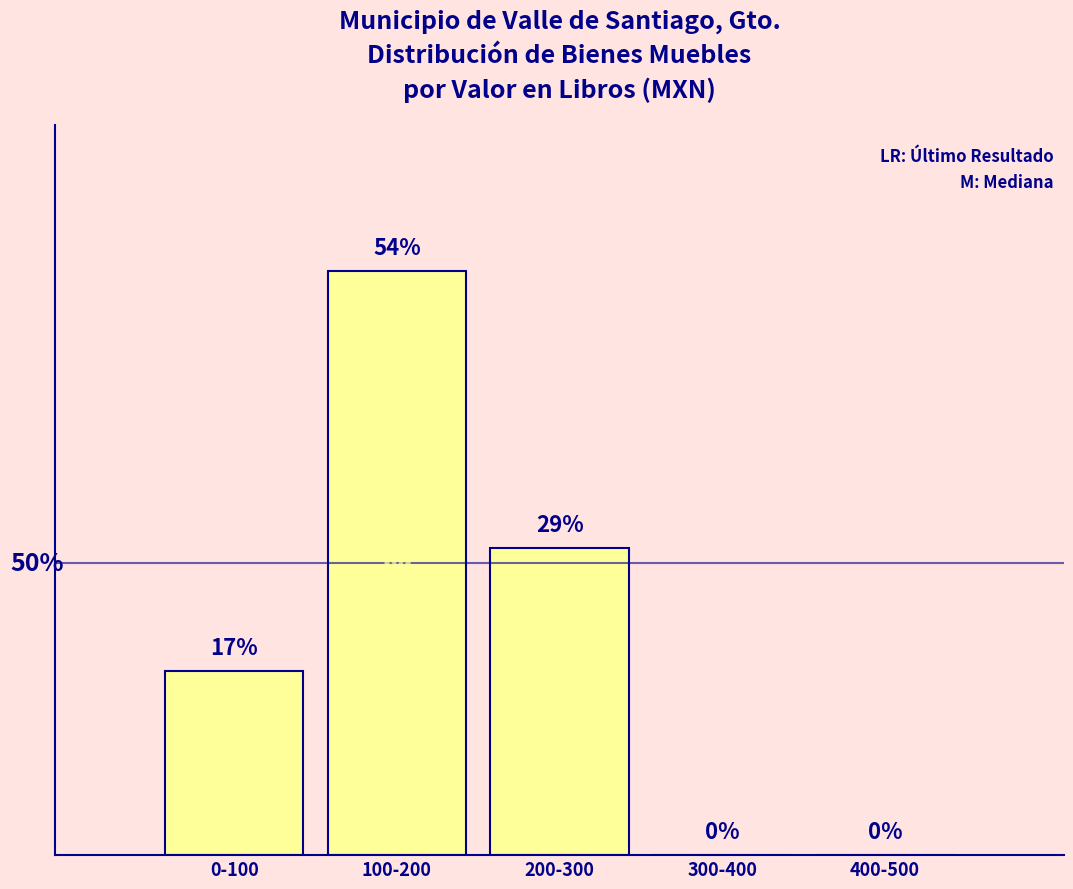

Are the bars horizontal?

No